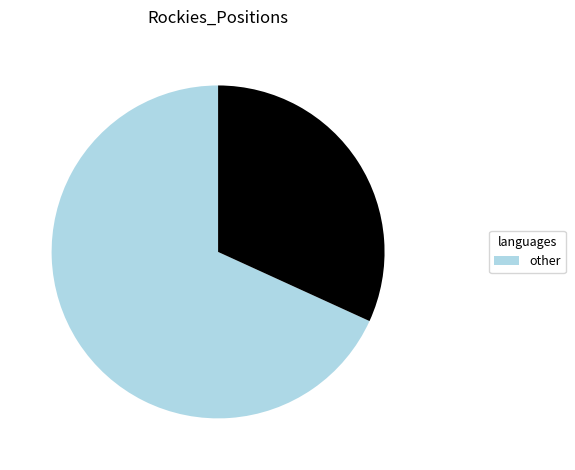

Does any single category account for the majority?

Yes